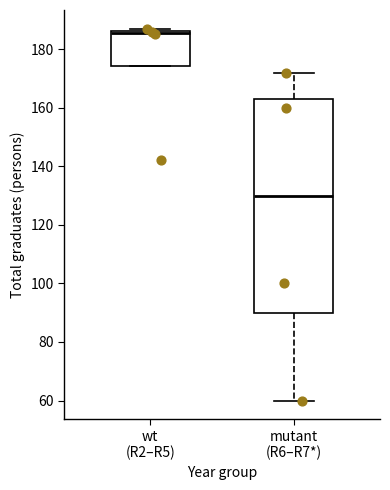

Which box is the tallest, from its lower edge to its upper edge?

mutant (R6–R7*)